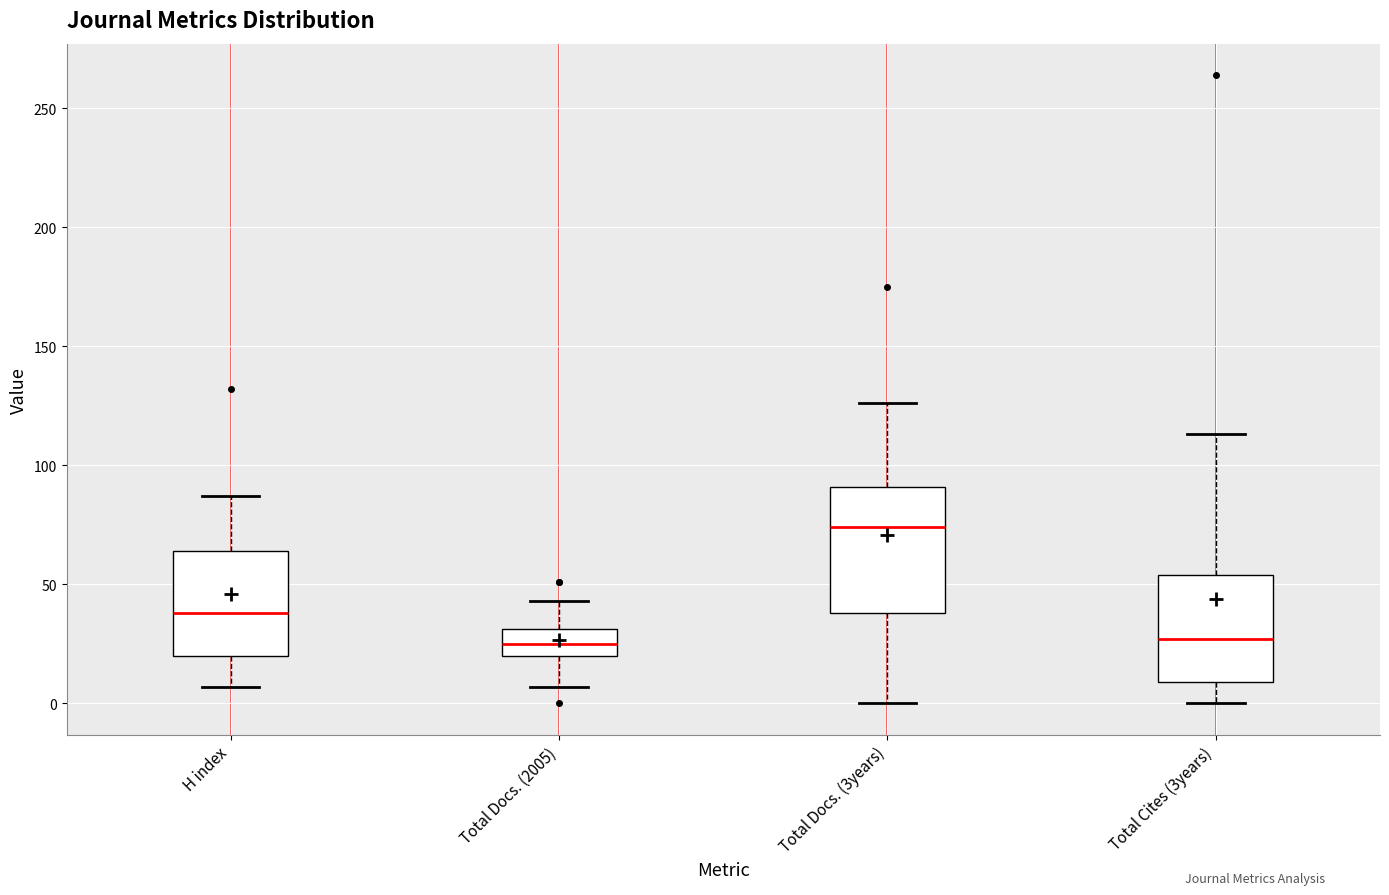

Where does the upper whisker of the box for Total Docs. (2005) end on the y-axis? The values are not printed on the chart, so give them approximately, as read against the axis.

45